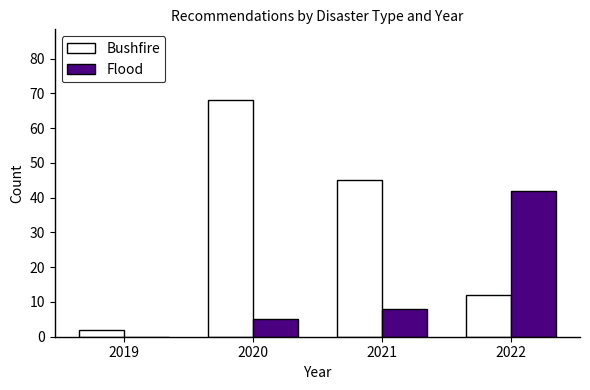

Reading left to right, what are all the values shown in this chart?

Bushfire: 2019=2	2020=68	2021=45	2022=12
Flood: 2019=0	2020=5	2021=8	2022=42